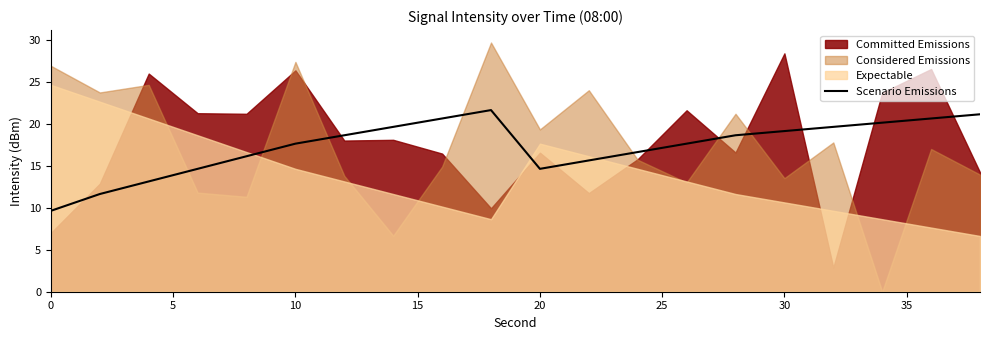

What is the maximum value for Scenario Emissions?

21.6